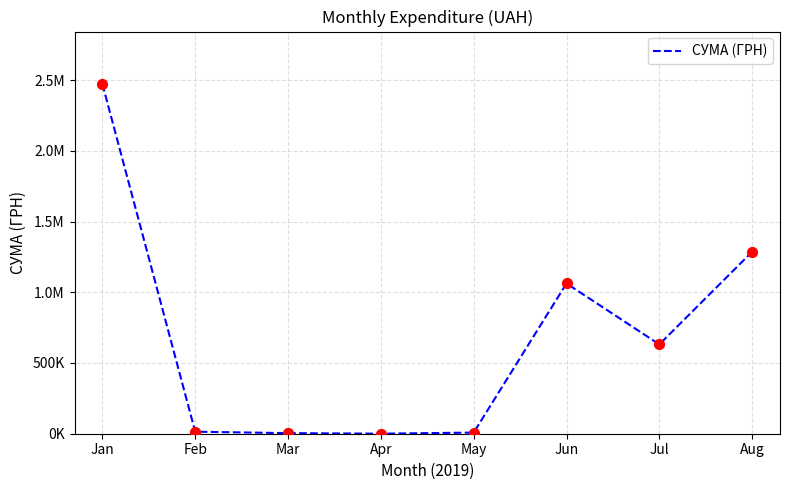

What is the ratio of the value at Aug to the value at Feb?

89.7